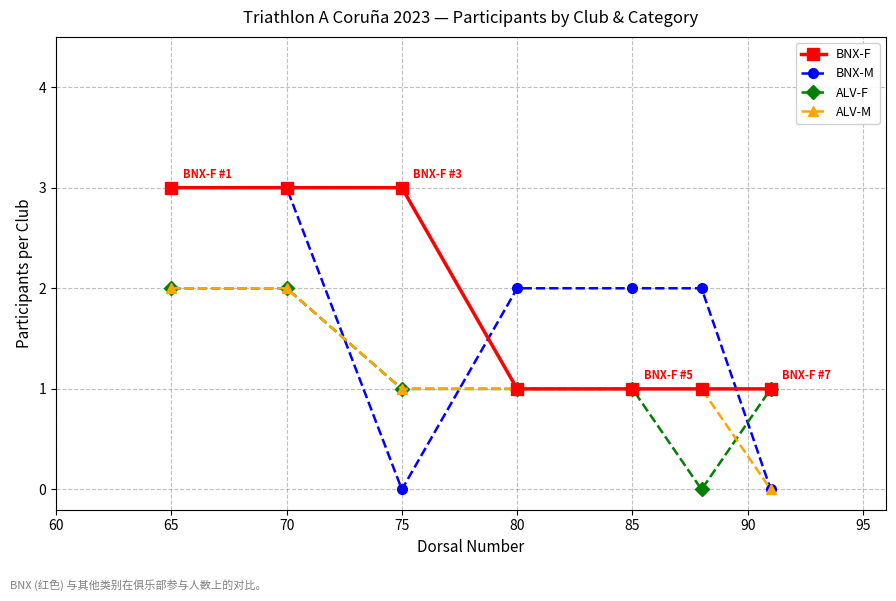

What is the value of the ALV-M point at the 5th from the left?

1